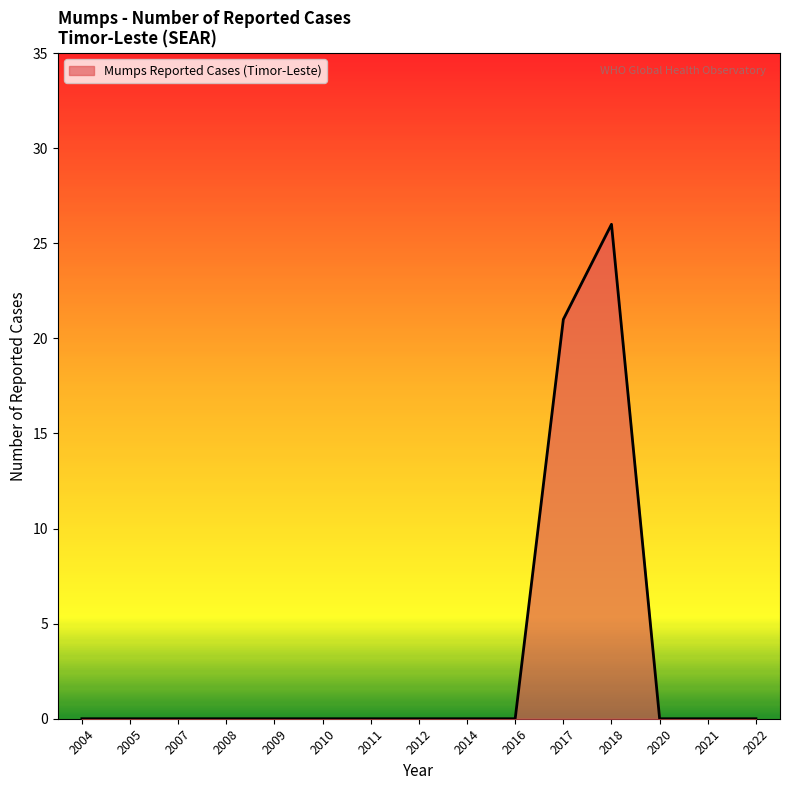

The chart shows a value of 12 at 2008. True or false?

False